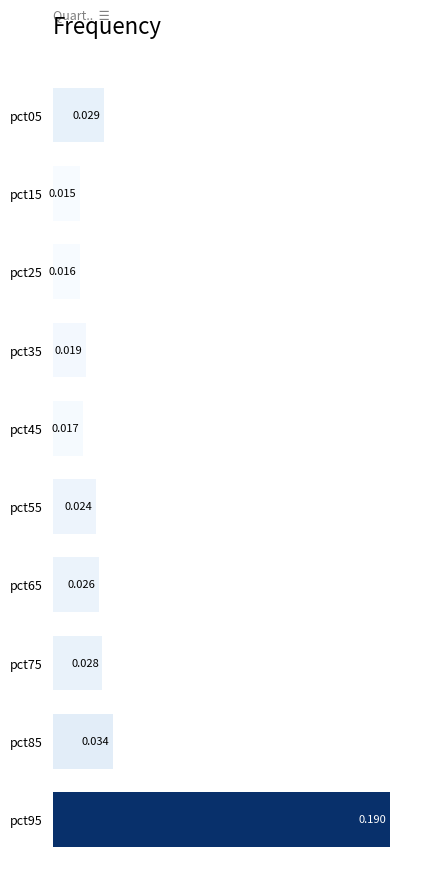

How many bars are there in total?

10